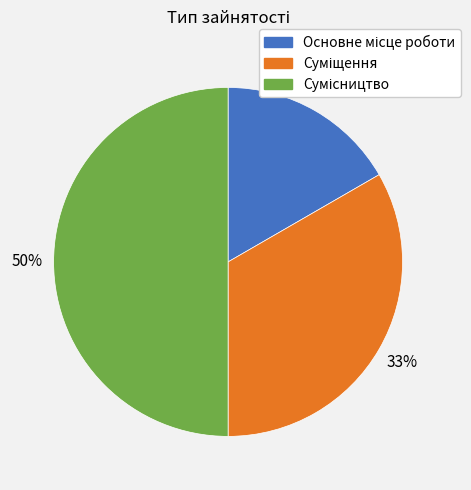

To the nearest percent, what is the difference between the largest and smallest slice percentages?

33%